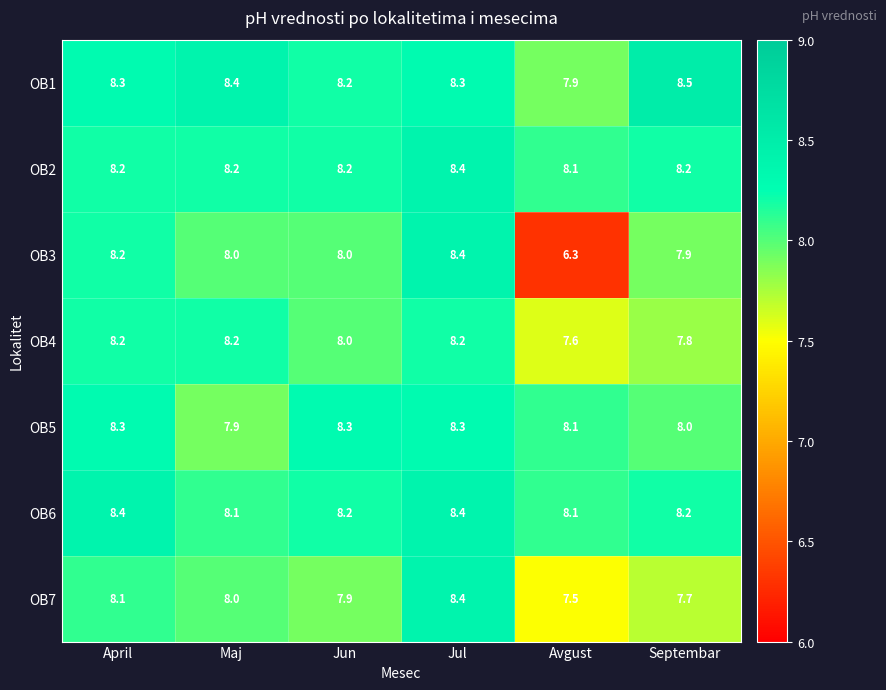

How many OB4 values are between 7 and 8?

3